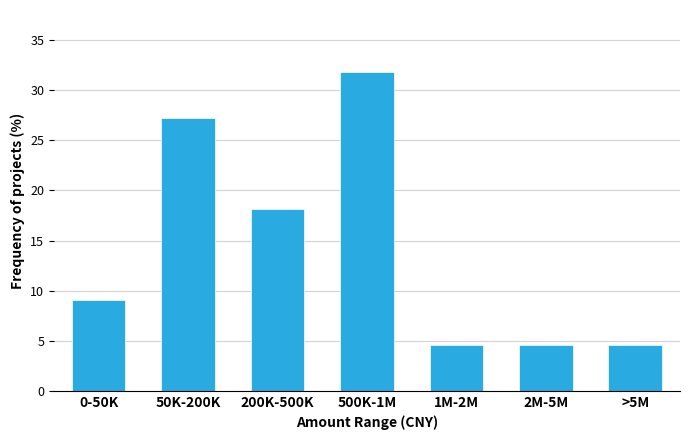

Reading left to right, transcribe all the data shown in this chart.

0-50K=9.1	50K-200K=27.3	200K-500K=18.2	500K-1M=31.8	1M-2M=4.5	2M-5M=4.5	>5M=4.5